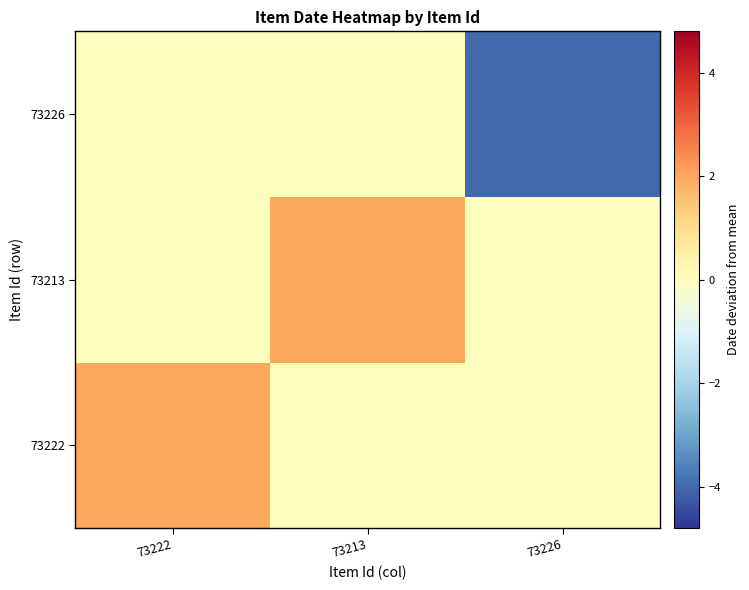

Reading left to right, list all the values displayed in this chart.

73222: 73222=2	73213=0	73226=0
73213: 73222=0	73213=2	73226=0
73226: 73222=0	73213=0	73226=-4